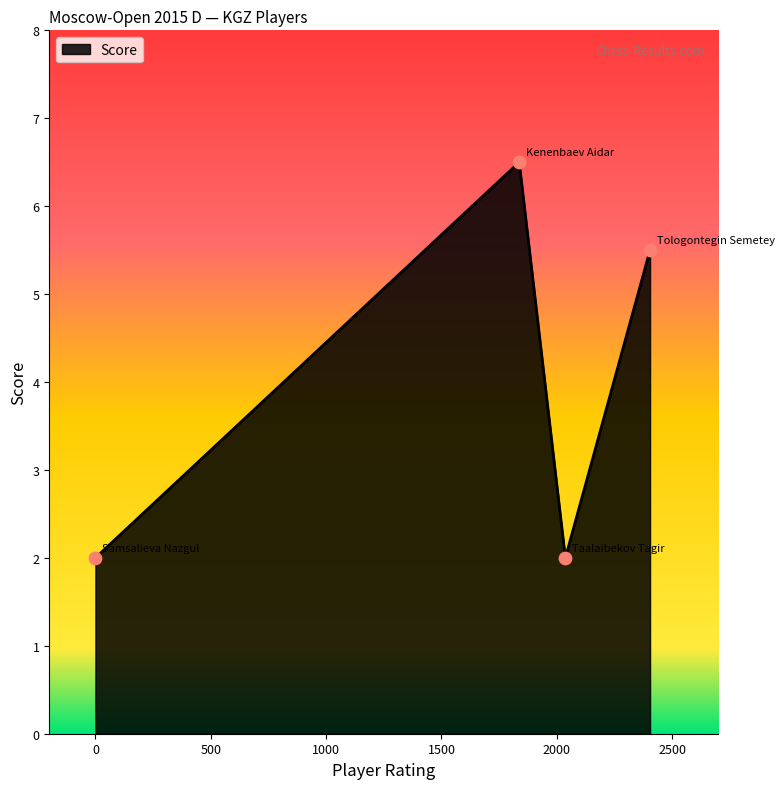

Which has a higher value, Kenenbaev Aidar or Samsalieva Nazgul?

Kenenbaev Aidar